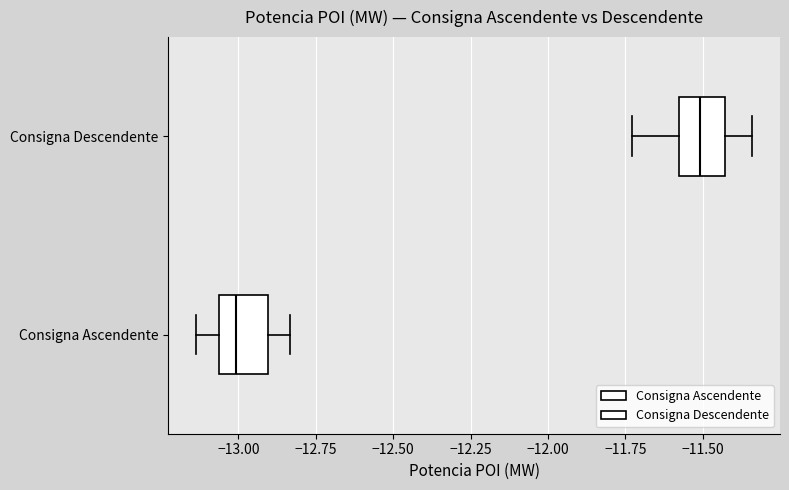

Where is the left edge of the box for Consigna Descendente on the x-axis? The values are not printed on the chart, so give them approximately, as read against the axis.

-11.60